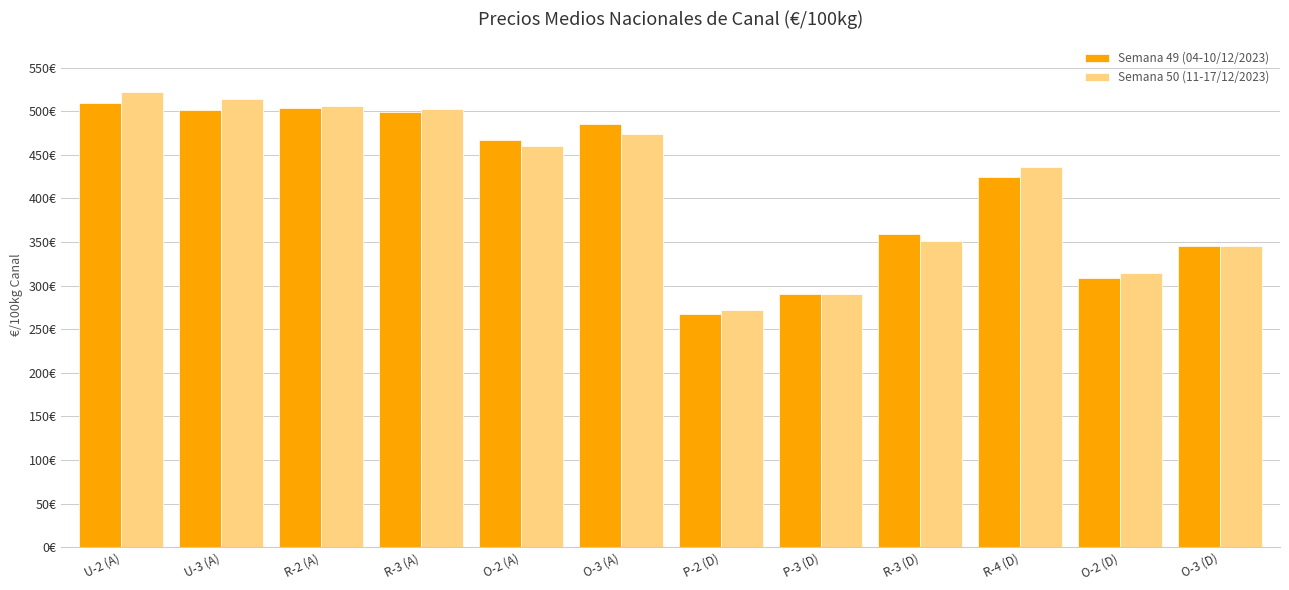

Does the chart contain any negative values?

No